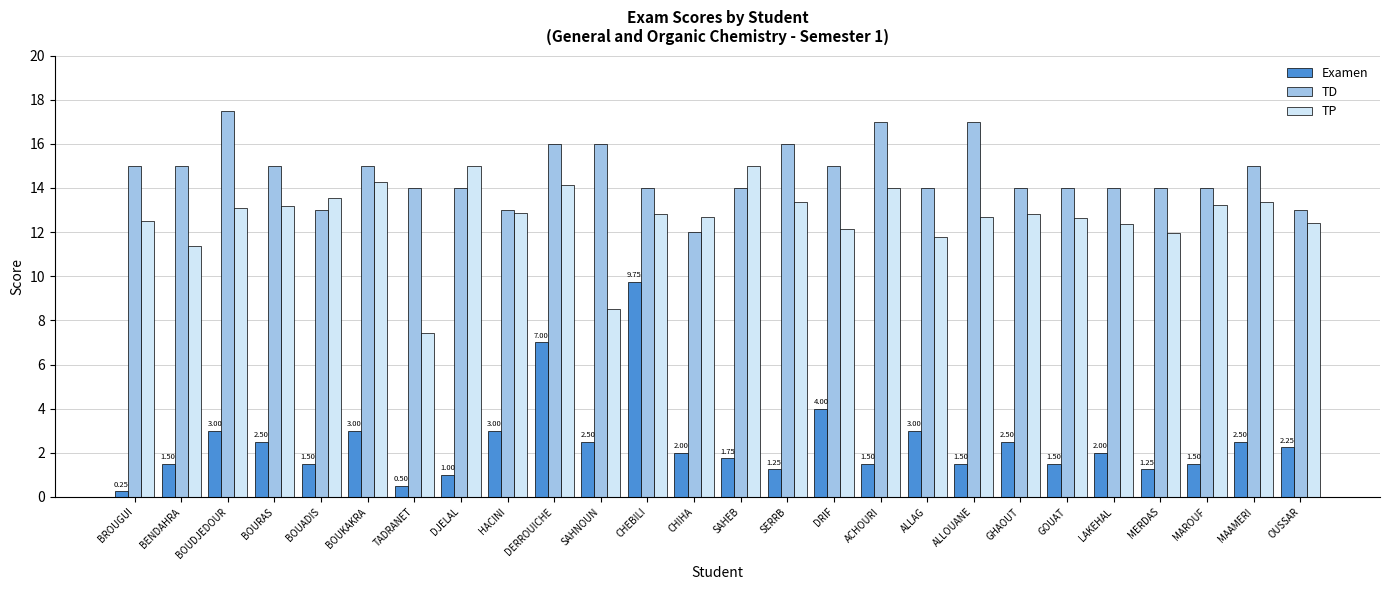

Read the Examen value at MAROUF.

1.5